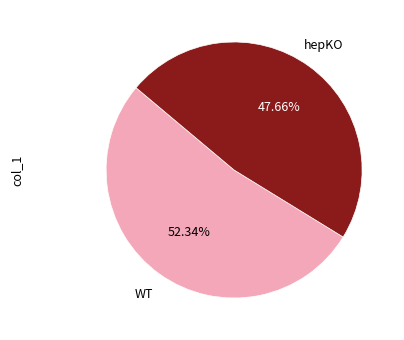

Is there a majority slice in this chart?

Yes